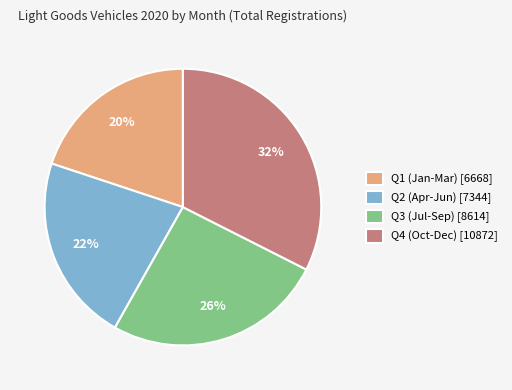

Rank the categories by value from highest to lowest.

Q4 (Oct-Dec) [10872], Q3 (Jul-Sep) [8614], Q2 (Apr-Jun) [7344], Q1 (Jan-Mar) [6668]